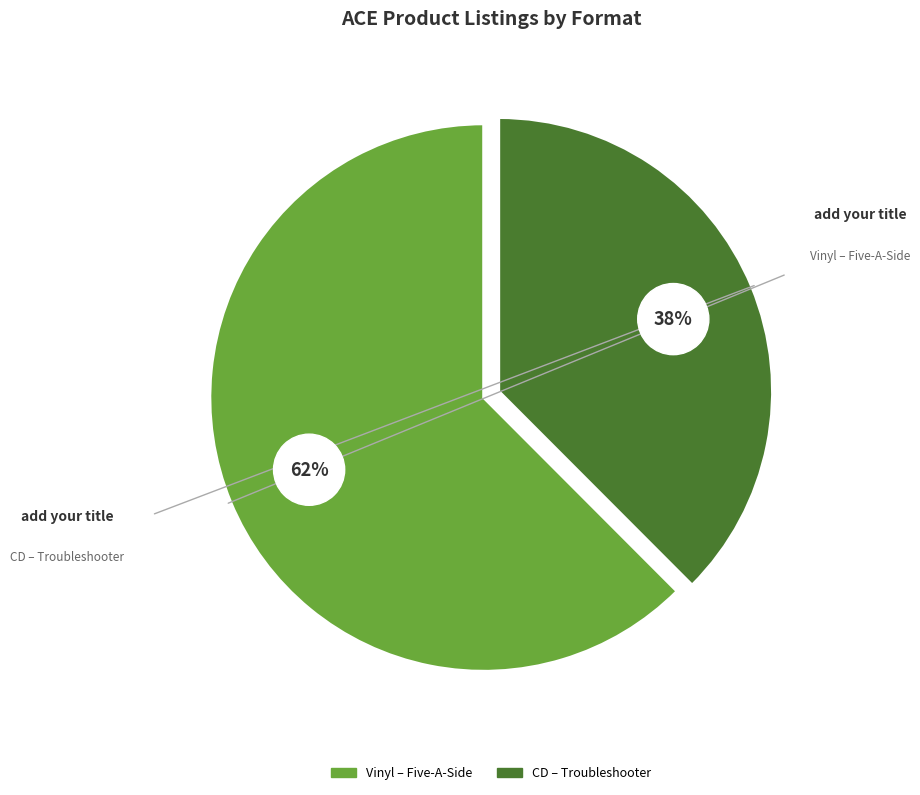

Which slice is the largest?

Vinyl